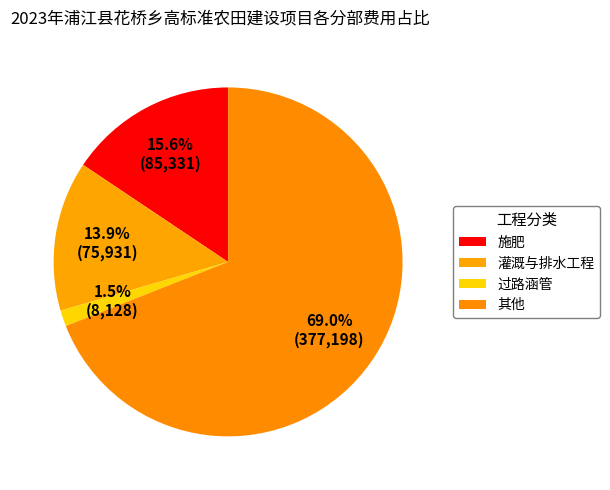

To the nearest percent, what is the average slice percentage?

25%